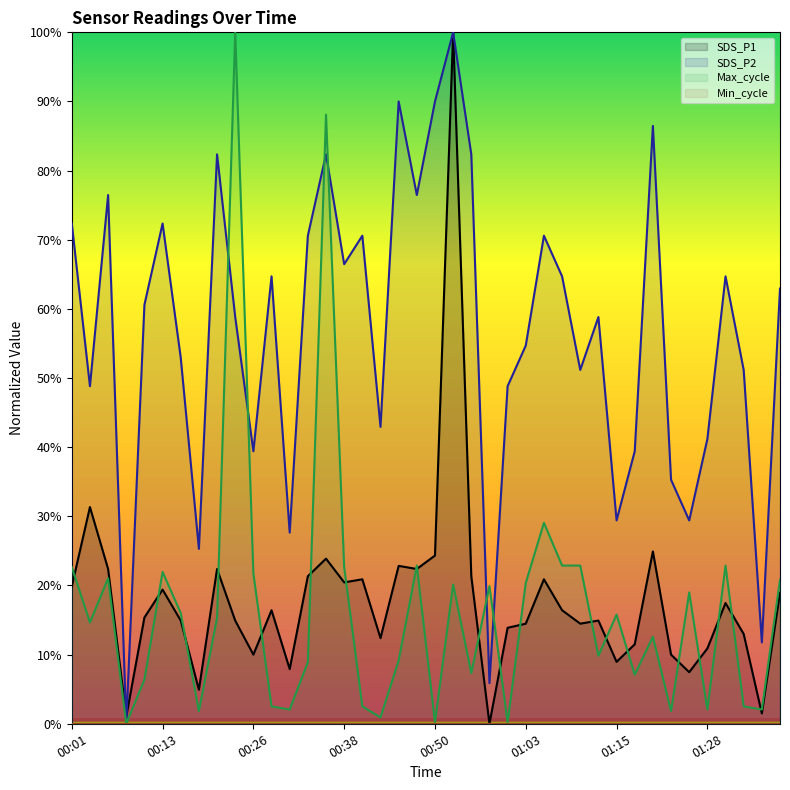

What is the label of the 17th point from the right?

00:58